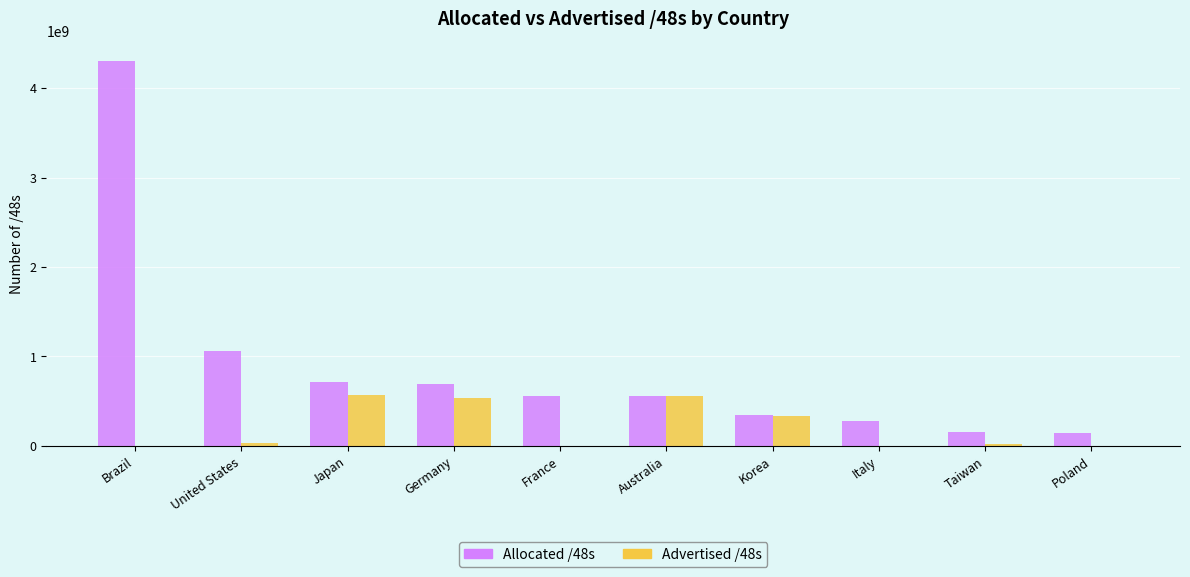

How many series are shown in this chart?

2